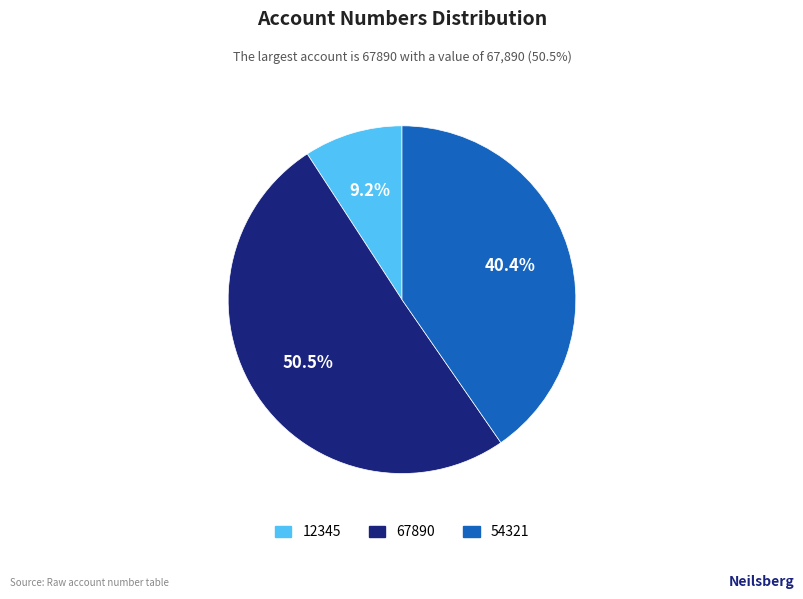

What percentage is the 54321 slice, to the nearest percent?

40%